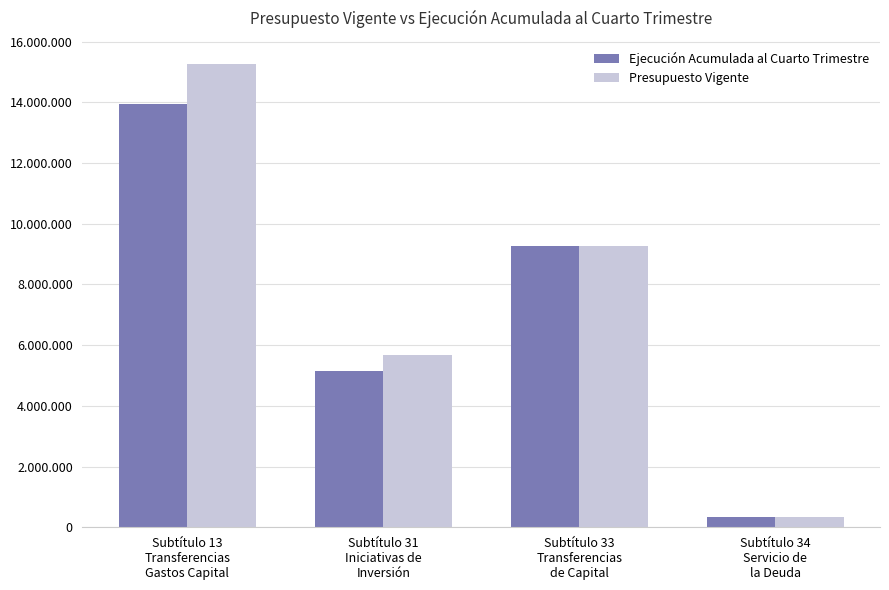

Reading left to right, what are all the values shown in this chart?

Ejecución Acumulada al Cuarto Trimestre: Subtítulo 13
Transferencias
Gastos Capital=13957311	Subtítulo 31
Iniciativas de
Inversión=5136043	Subtítulo 33
Transferencias
de Capital=9276703	Subtítulo 34
Servicio de
la Deuda=325798
Presupuesto Vigente: Subtítulo 13
Transferencias
Gastos Capital=15262617	Subtítulo 31
Iniciativas de
Inversión=5660116	Subtítulo 33
Transferencias
de Capital=9276703	Subtítulo 34
Servicio de
la Deuda=325798